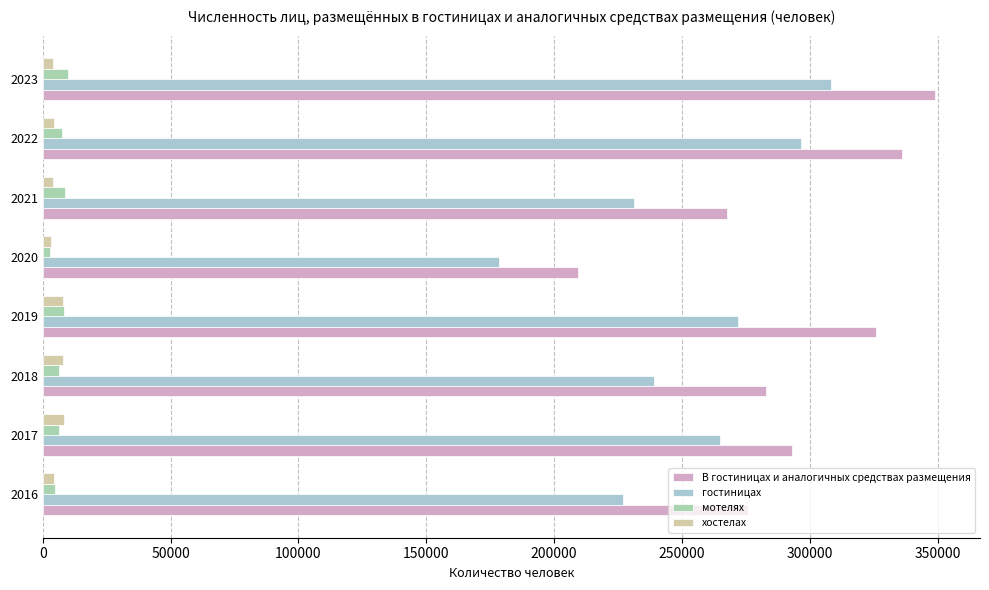

What is the greatest value displayed?

349138